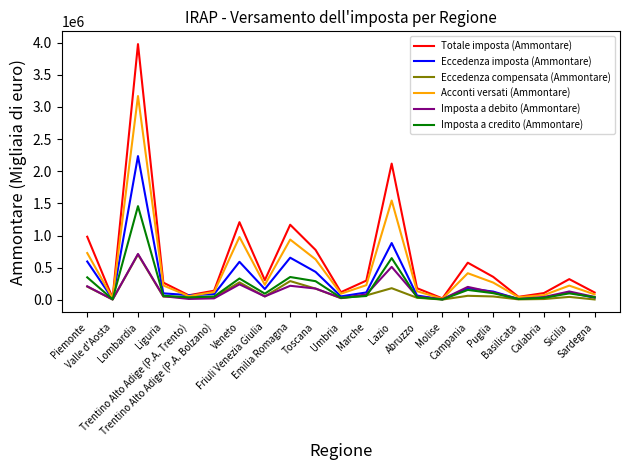

Does the chart have visible grid lines?

No